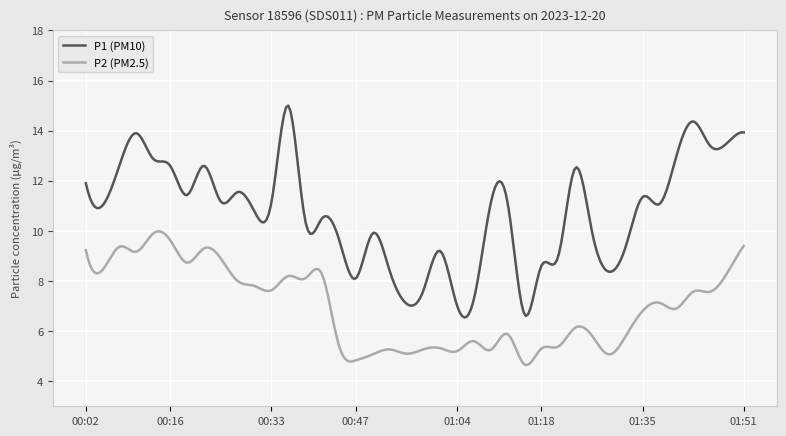

Rank the series by their average value, from highest to lowest.

P1 (PM10), P2 (PM2.5)